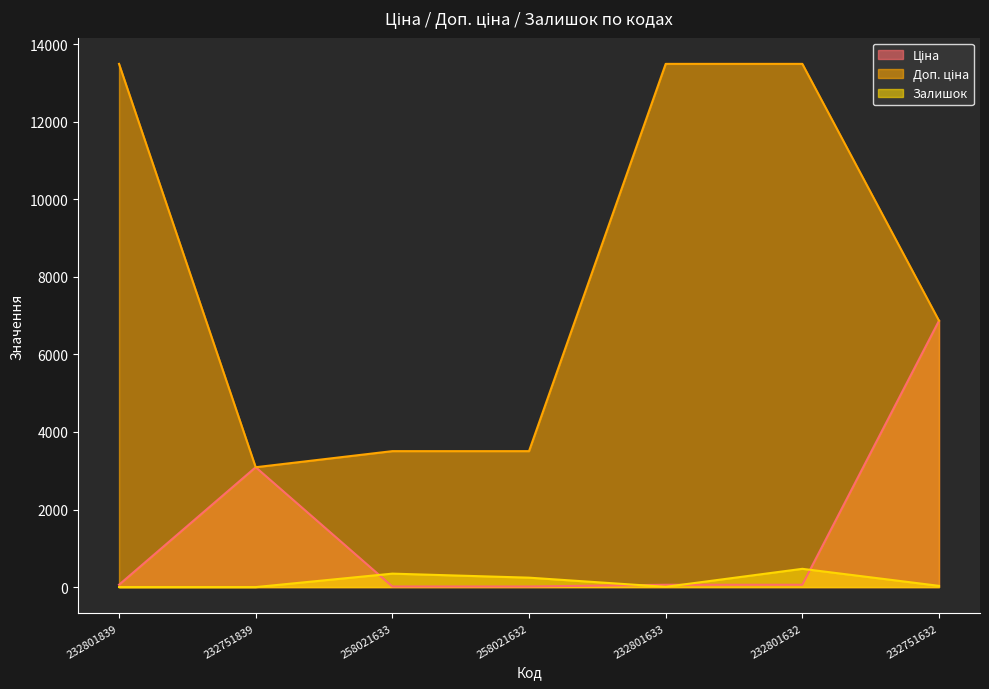

The Доп. ціна series shows 22240.2 at 232801839. True or false?

False